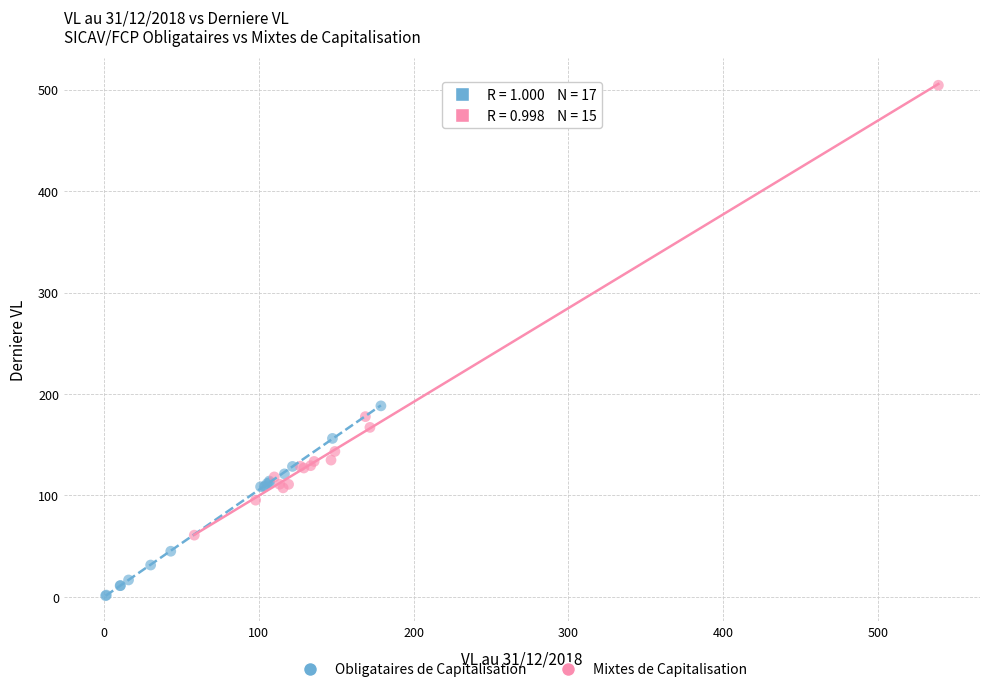

Which series contains the lowest Y value?

Obligataires de Capitalisation